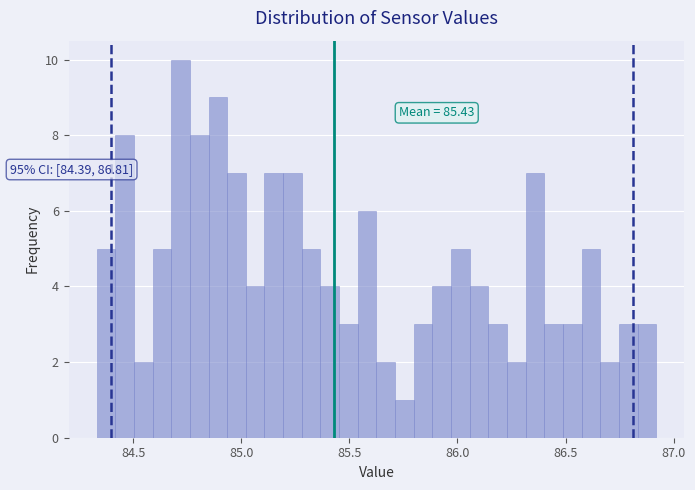

Around what value on the x-axis is the tallest bar? Give the approximate position of its centre, as read against the axis.

84.70